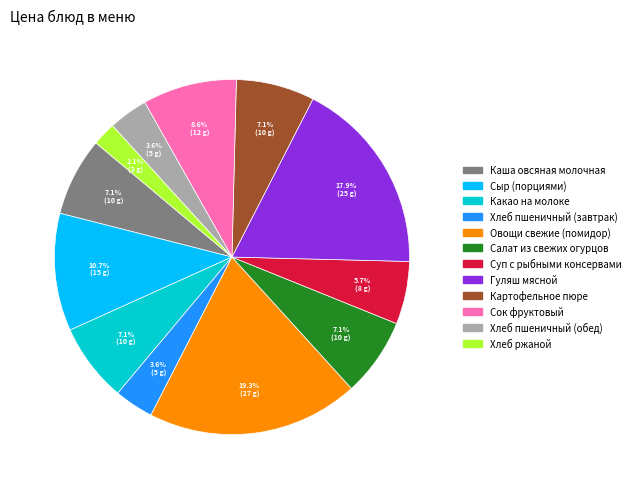

To the nearest percent, what is the difference between the Каша овсяная молочная and Гуляш мясной slice percentages?

11%